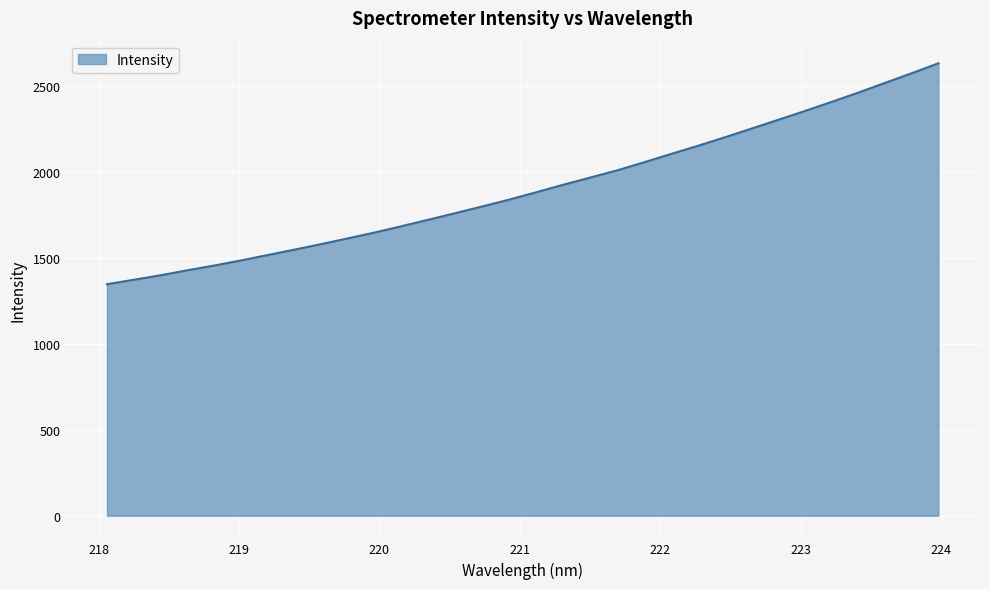

What is the greatest value displayed?

2634.6